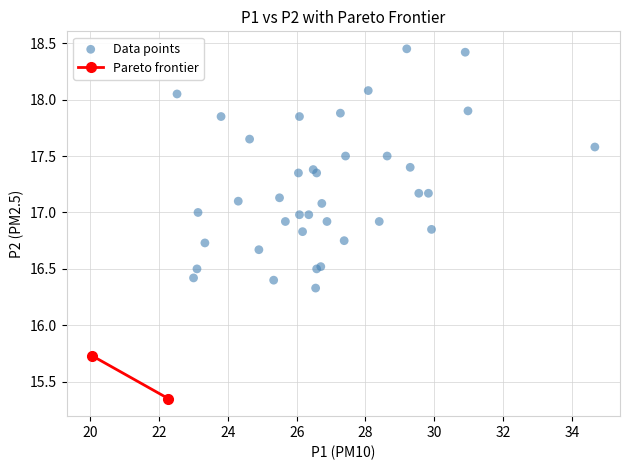

What Y value in the scatter plot is closest to 16?

15.7